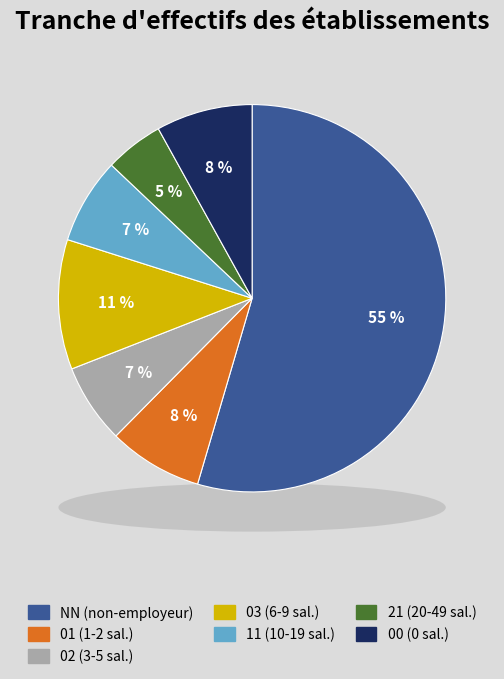

What is the majority slice?

NN